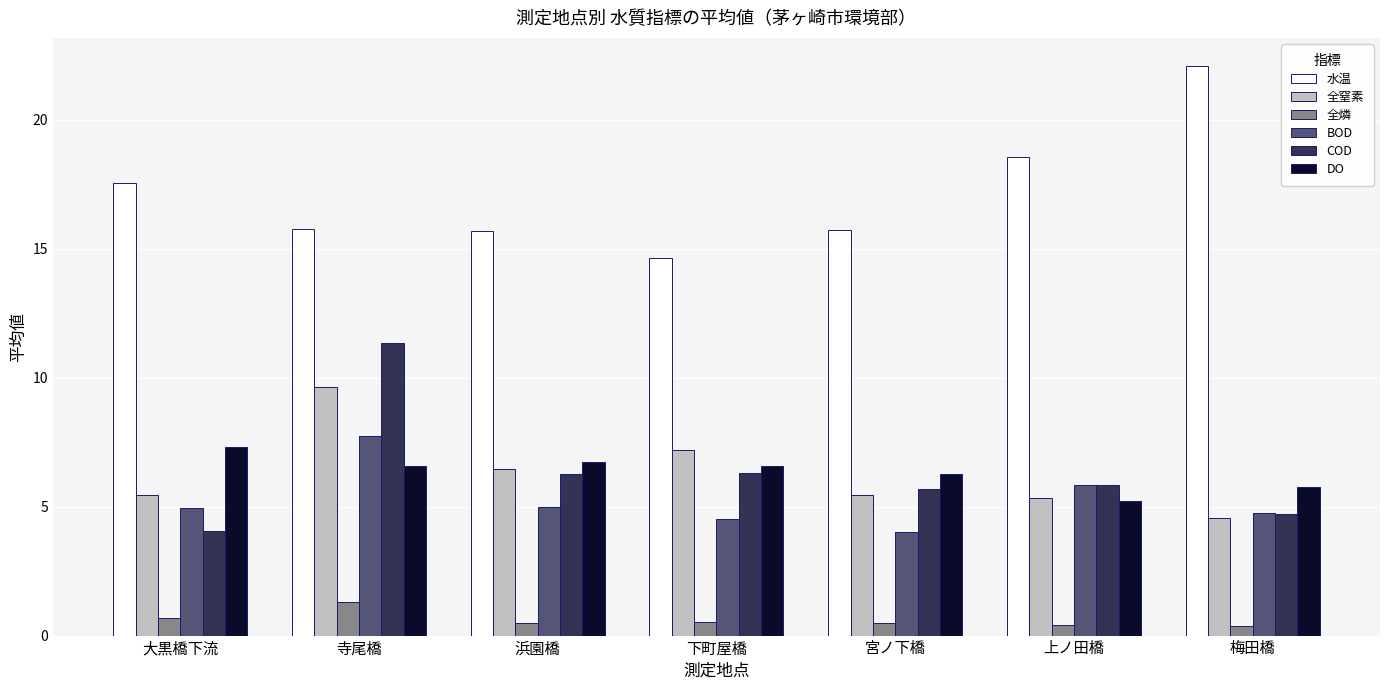

What is the smallest value displayed?

0.4